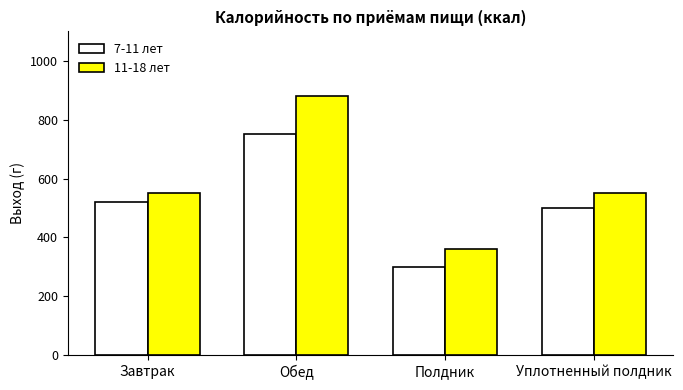

What is the difference between the second highest and minimum values in the 11-18 лет series?

190